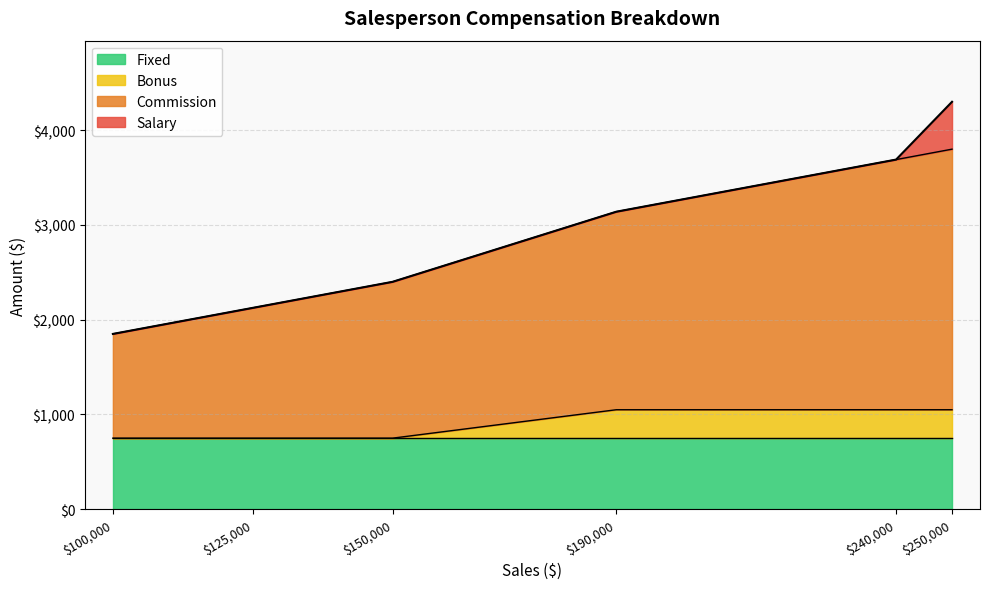

What is the greatest value displayed?

4300